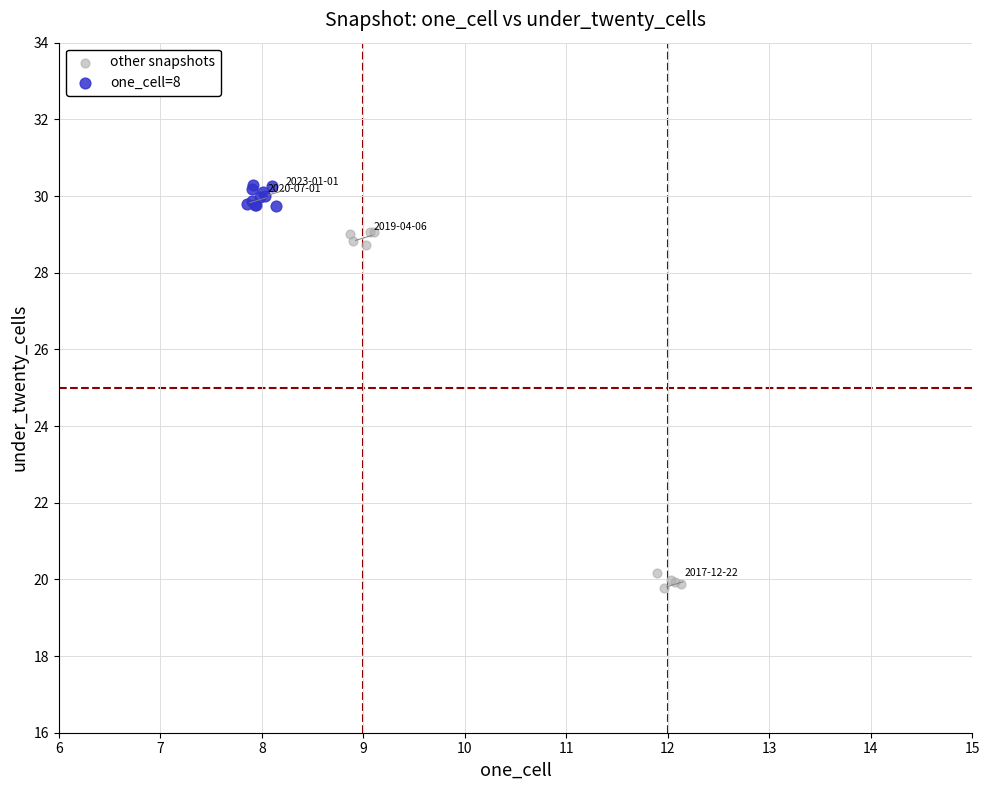

What are all the series names shown in the legend?

other snapshots, one_cell=8